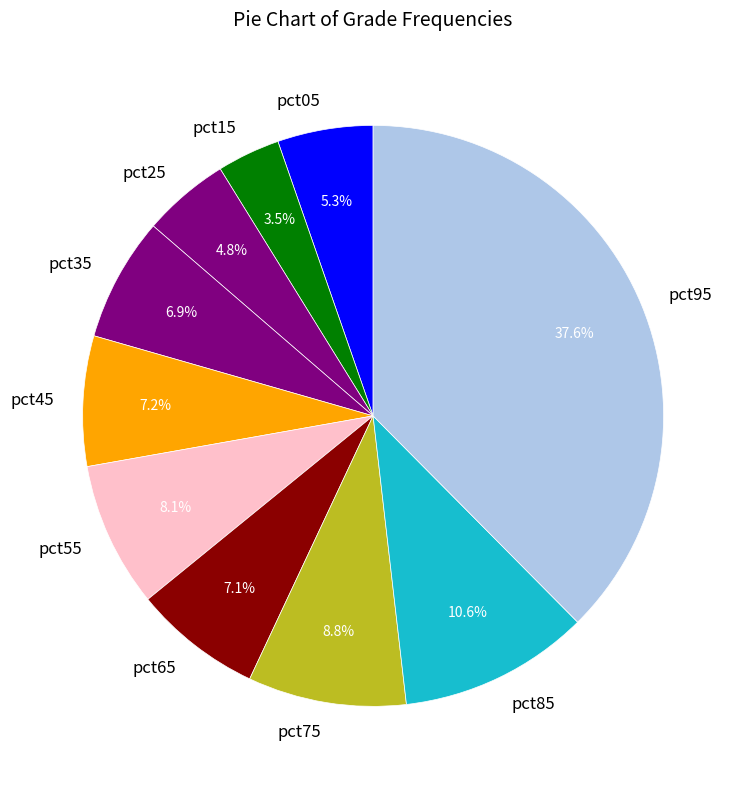

Is there any slice that represents more than half of the pie?

No